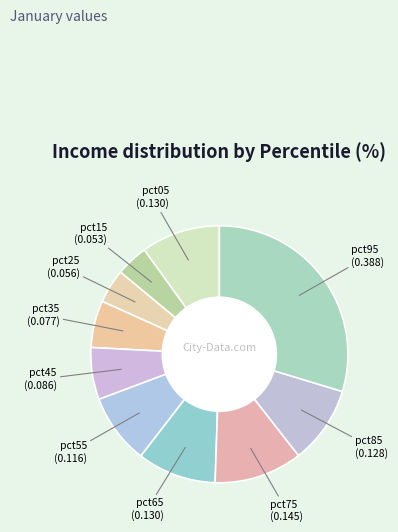

Count the number of slices in the pie.

10